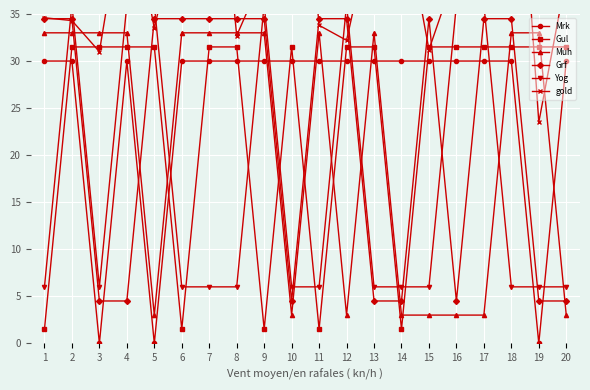

Reading left to right, extract all data points from this chart.

Mrk: 1=30.0	2=30.0	3=0.0	4=30.0	5=0.0	6=30.0	7=30.0	8=30.0	9=30.0	10=30.0	11=30.0	12=30.0	13=30.0	14=30.0	15=30.0	16=30.0	17=30.0	18=30.0	19=0.0	20=30.0
Gul: 1=1.5	2=31.5	3=31.5	4=31.5	5=31.5	6=1.5	7=31.5	8=31.5	9=1.5	10=31.5	11=1.5	12=31.5	13=31.5	14=1.5	15=31.5	16=31.5	17=31.5	18=31.5	19=31.5	20=31.5
Muh: 1=33.0	2=33.0	3=33.0	4=33.0	5=3.0	6=33.0	7=33.0	8=33.0	9=33.0	10=3.0	11=33.0	12=3.0	13=33.0	14=3.0	15=3.0	16=3.0	17=3.0	18=33.0	19=33.0	20=3.0
Grf: 1=34.5	2=34.5	3=4.5	4=4.5	5=34.5	6=34.5	7=34.5	8=34.5	9=34.5	10=4.5	11=34.5	12=34.5	13=4.5	14=4.5	15=34.5	16=4.5	17=34.5	18=34.5	19=4.5	20=4.5
Yog: 1=6.0	2=36.0	3=6.0	4=36.0	5=36.0	6=6.0	7=6.0	8=6.0	9=36.0	10=6.0	11=6.0	12=36.0	13=6.0	14=6.0	15=6.0	16=36.0	17=36.0	18=6.0	19=6.0	20=6.0
gold: 1=34.6	2=34.3	3=31.0	4=48.6	5=33.5	6=46.0	7=62.9	8=32.7	9=39.4	10=66.4	11=33.8	12=32.2	13=45.3	14=47.1	15=31.2	16=39.7	17=46.7	18=65.9	19=23.5	20=39.0